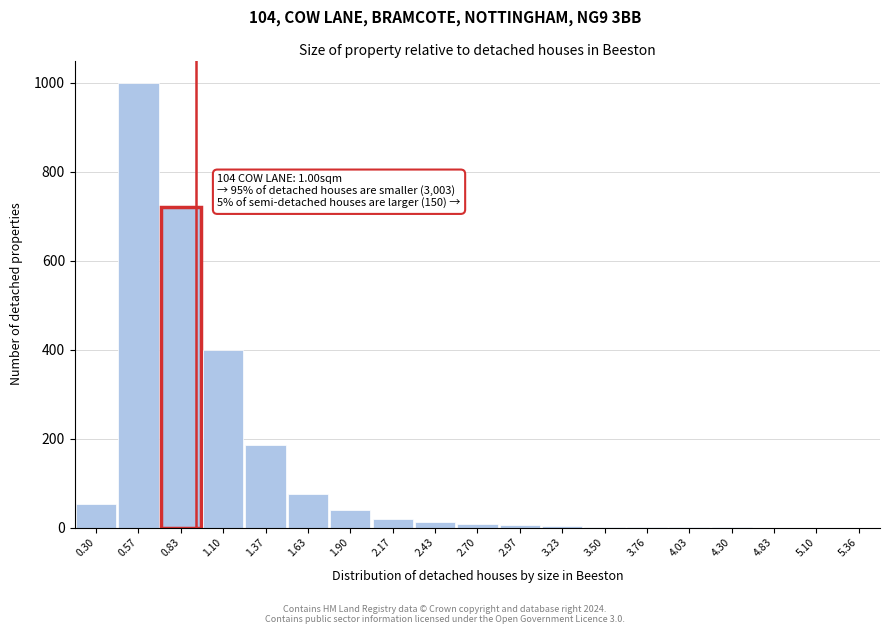

The value at 5.10 is 310. True or false?

False